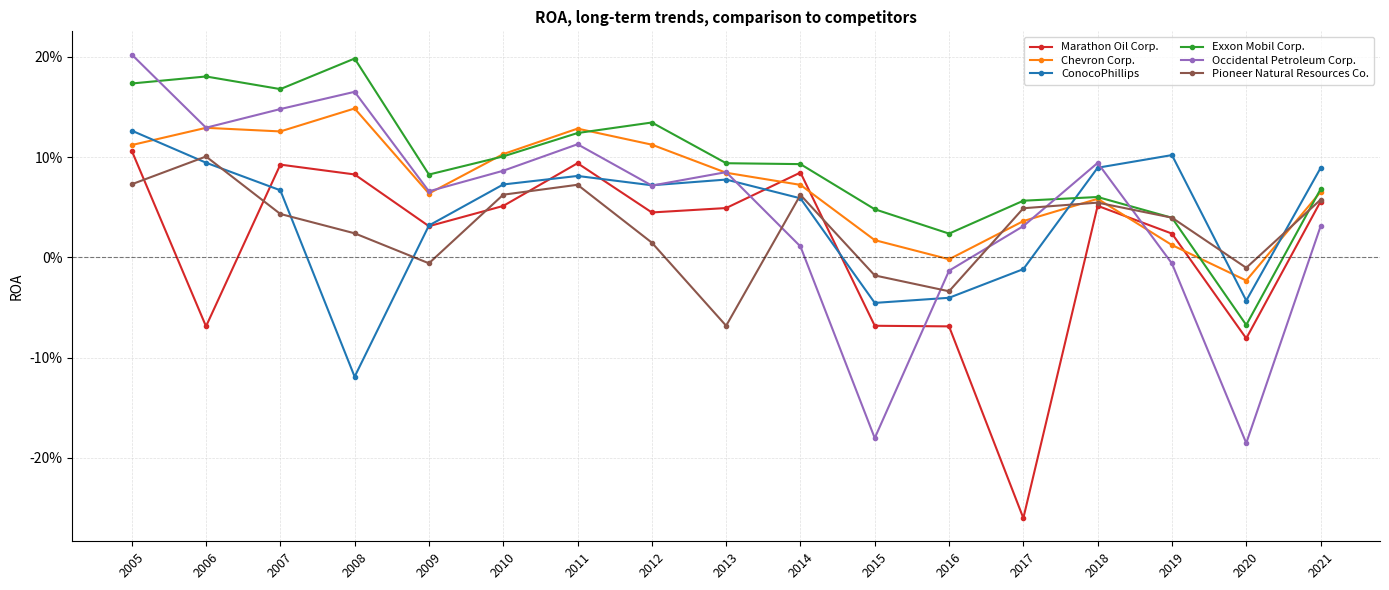

What are all the series names shown in the legend?

Marathon Oil Corp., Chevron Corp., ConocoPhillips, Exxon Mobil Corp., Occidental Petroleum Corp., Pioneer Natural Resources Co.